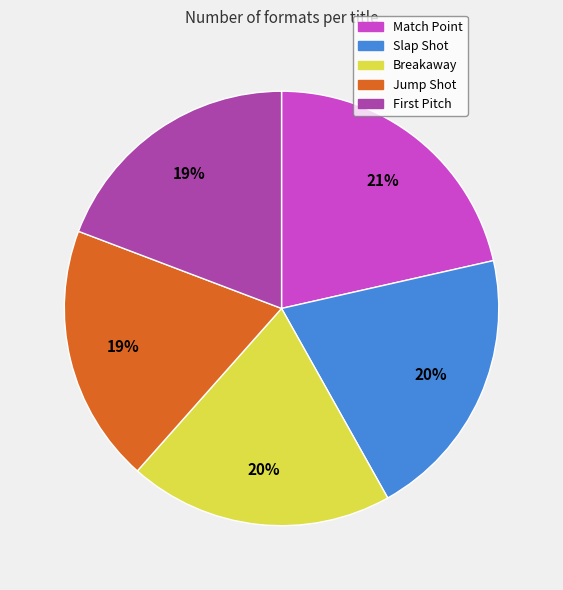

Is there a majority slice in this chart?

No